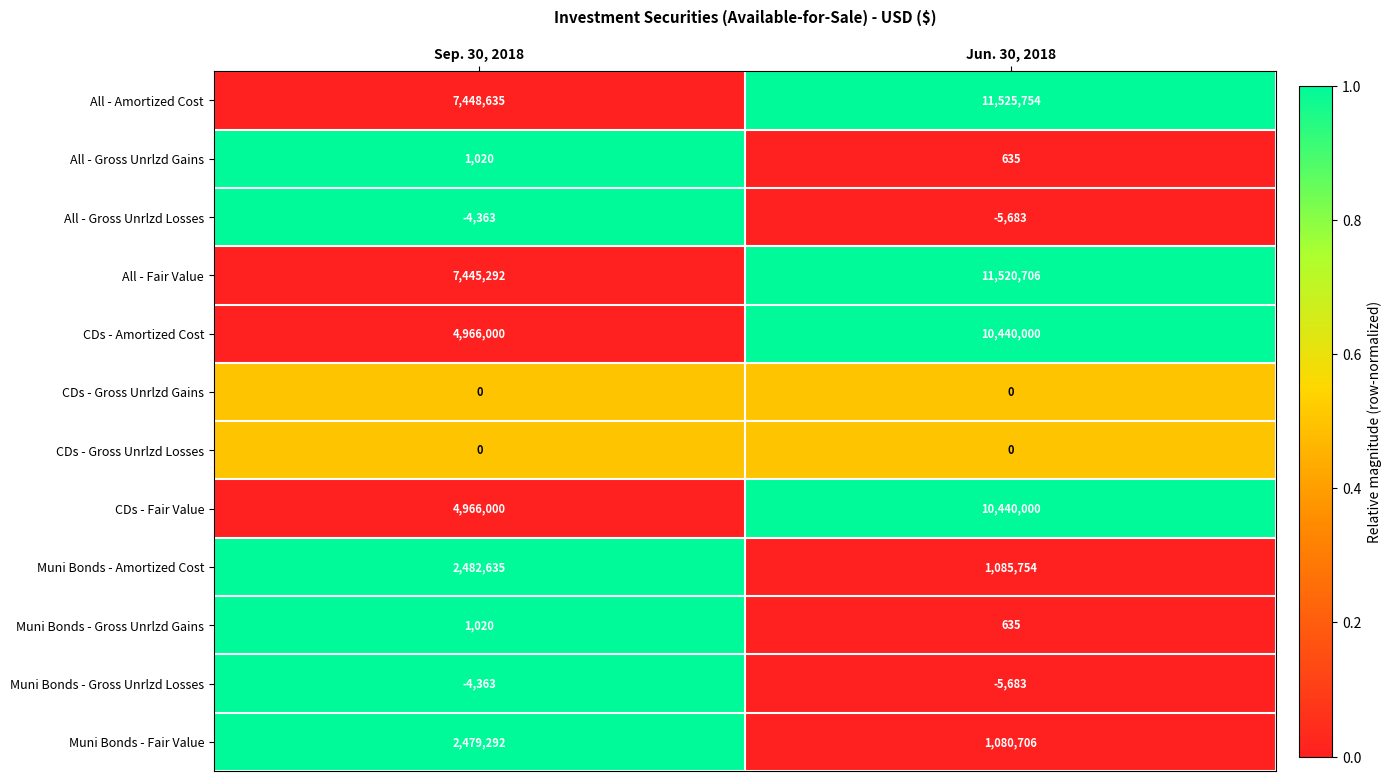

At which category is the sum across all series the highest?

Jun. 30, 2018